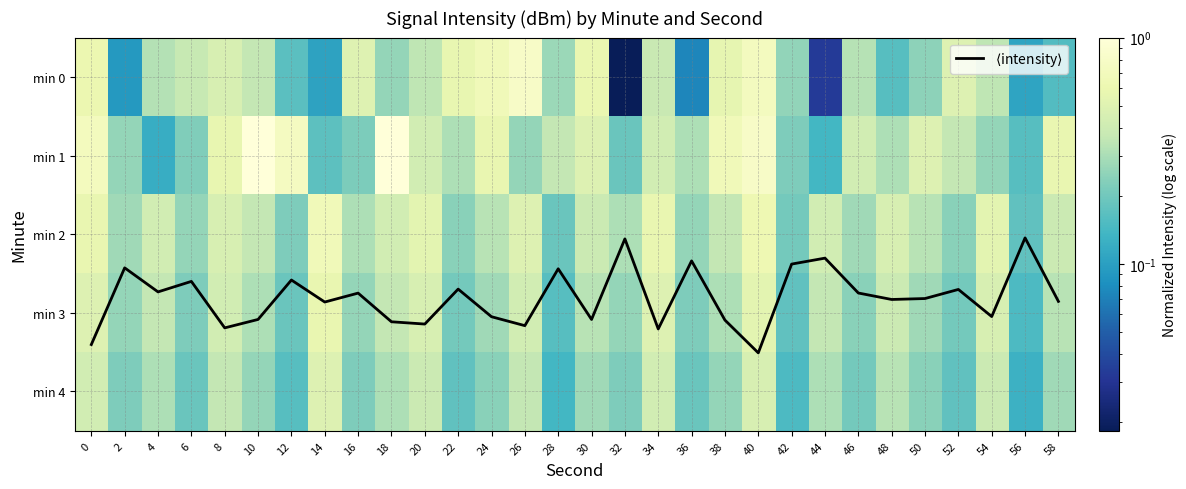

What is the approximate value of min 4 at 18?

0.3